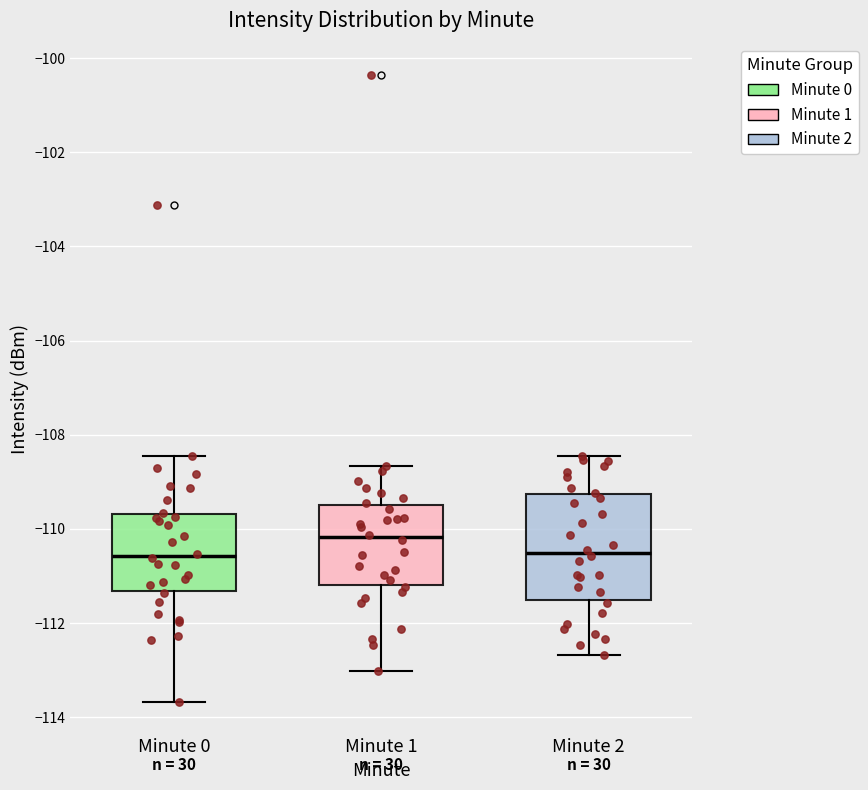

Where does the median line of the box for Minute 0 sit on the y-axis? The values are not printed on the chart, so give them approximately, as read against the axis.

-110.6